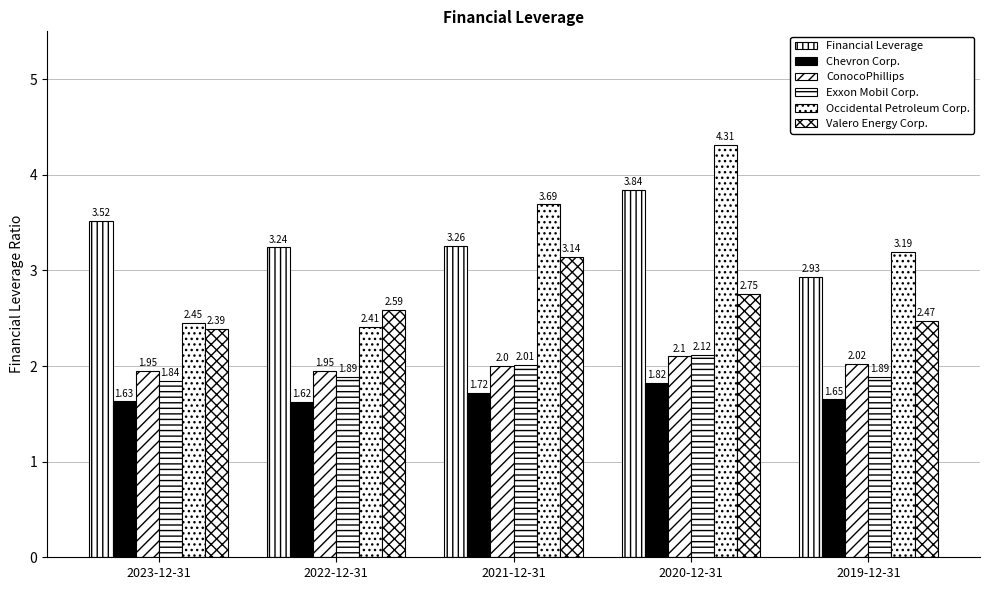

Are the bars grouped side by side (vs. stacked)?

Yes